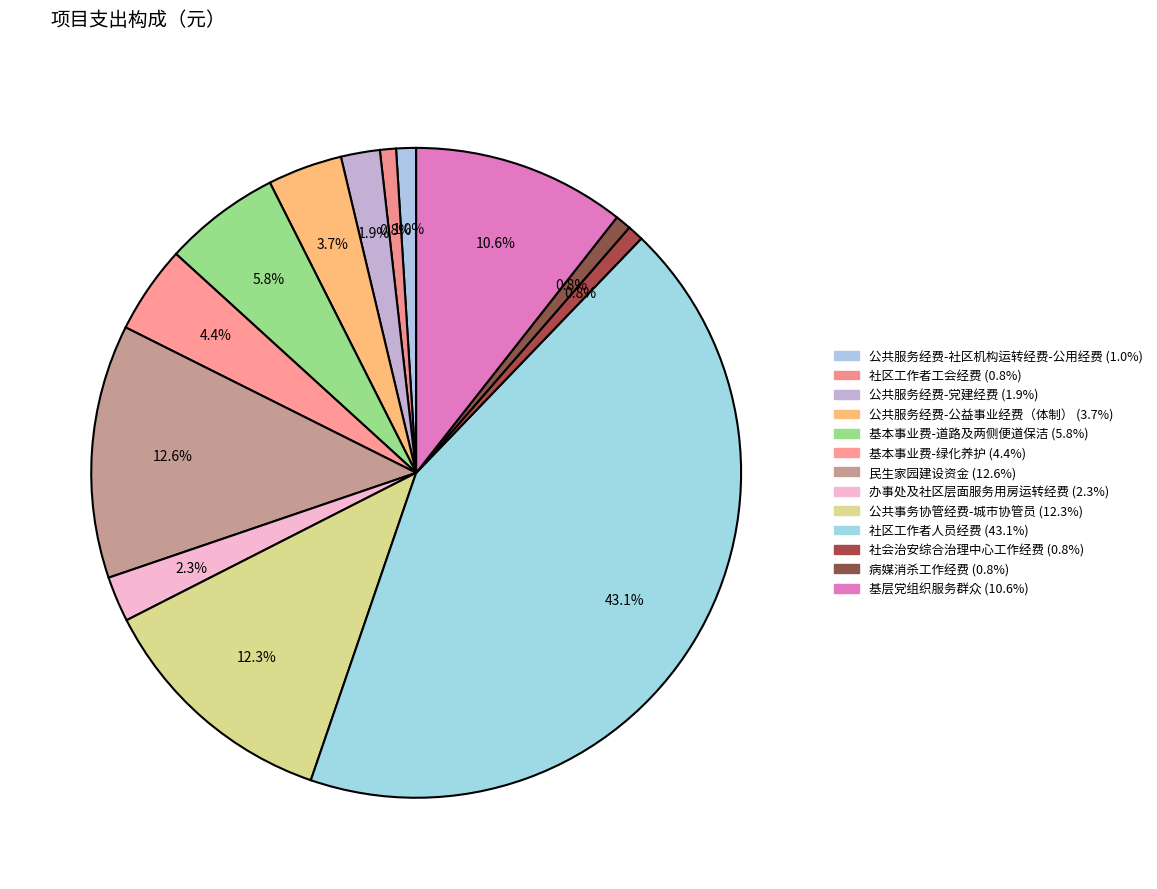

How many segments does this pie chart have?

13